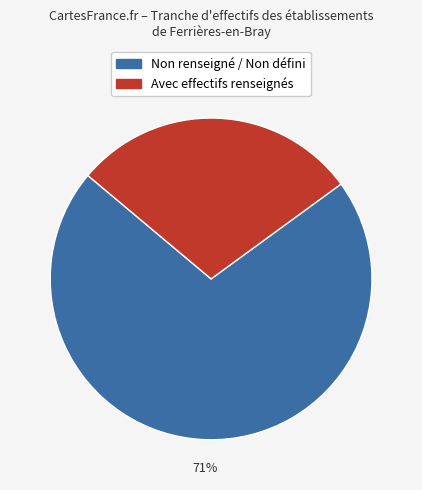

Is there a majority slice in this chart?

Yes